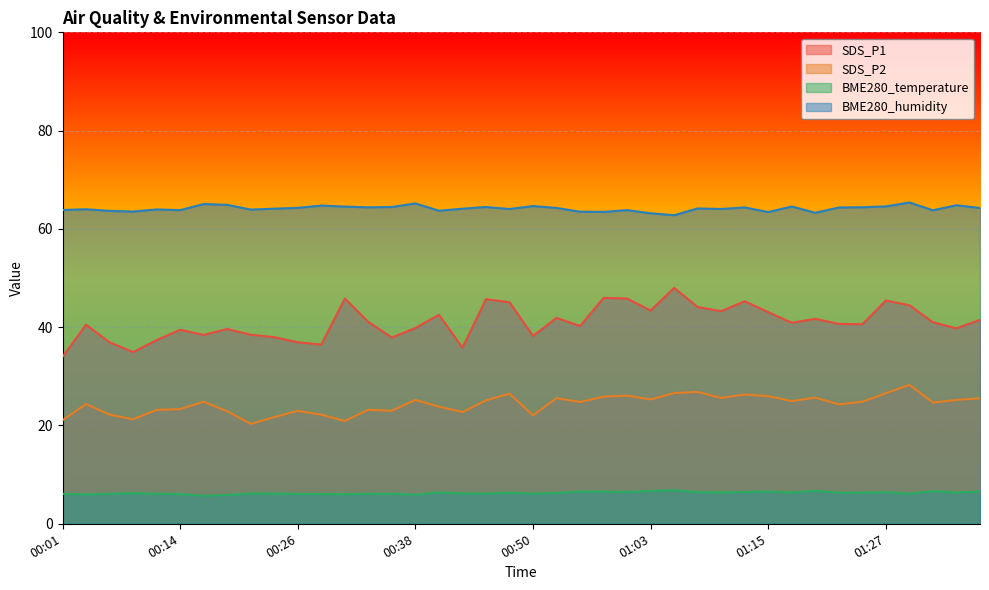

How many series are shown in this chart?

4